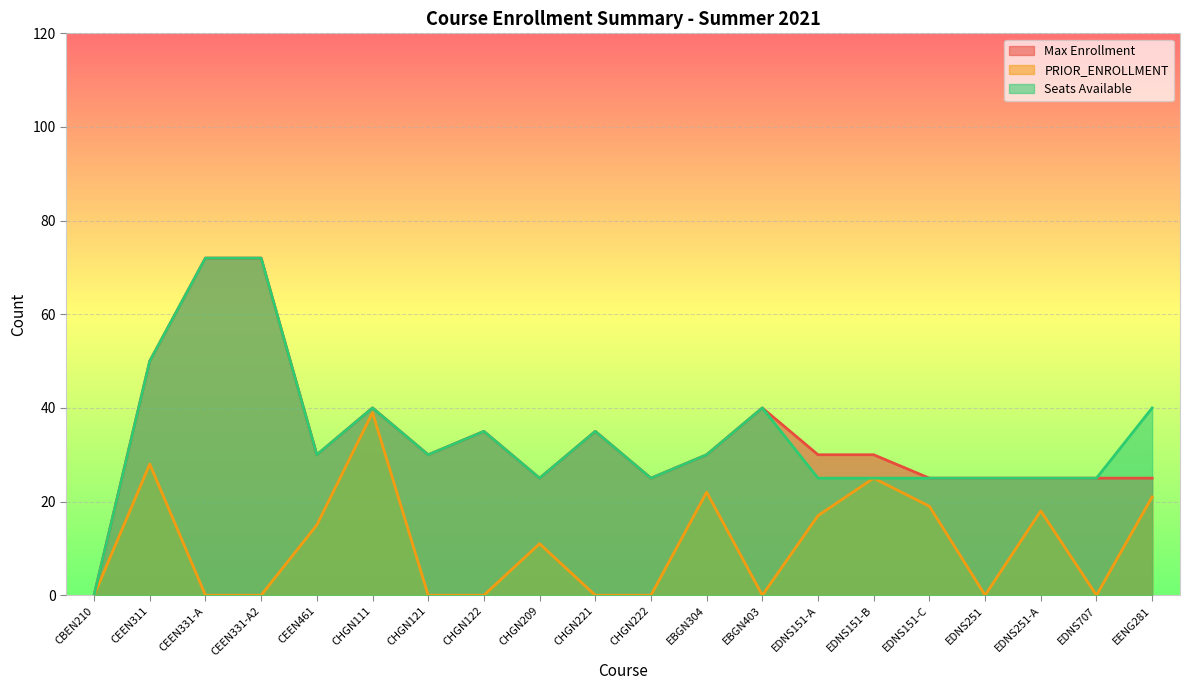

Between CHGN209 and CHGN111, which is larger?

CHGN111